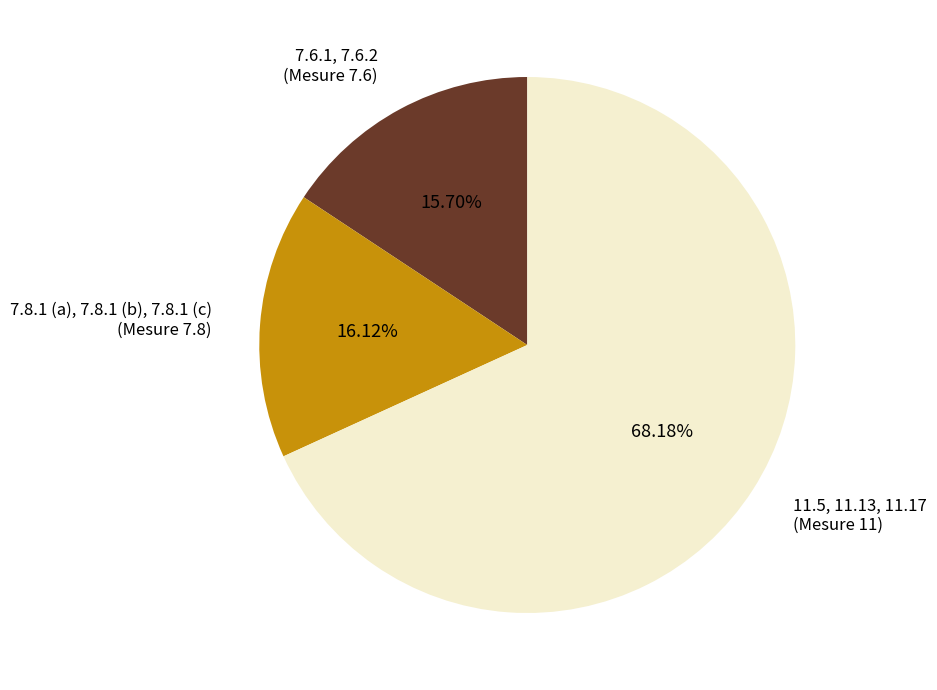

Approximately how many times larger is the value at 7.6.1, 7.6.2 (Mesure 7.6) compared to 7.8.1 (a), 7.8.1 (b), 7.8.1 (c) (Mesure 7.8)?

1.0